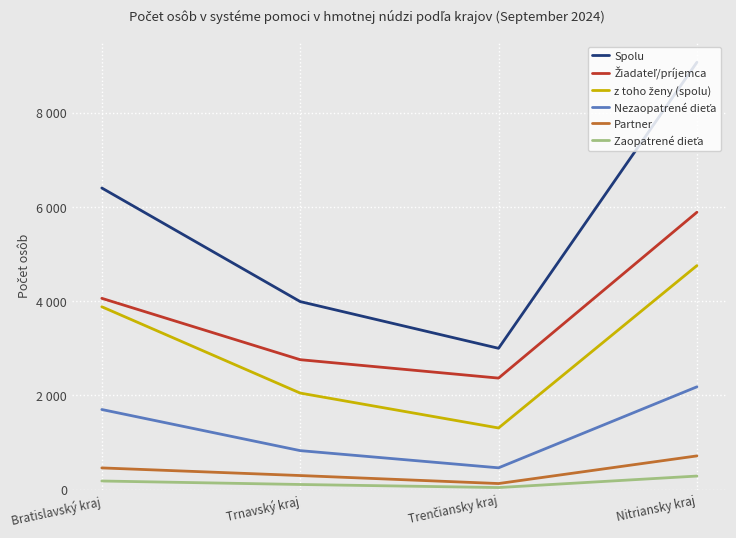

Does the chart have visible grid lines?

Yes